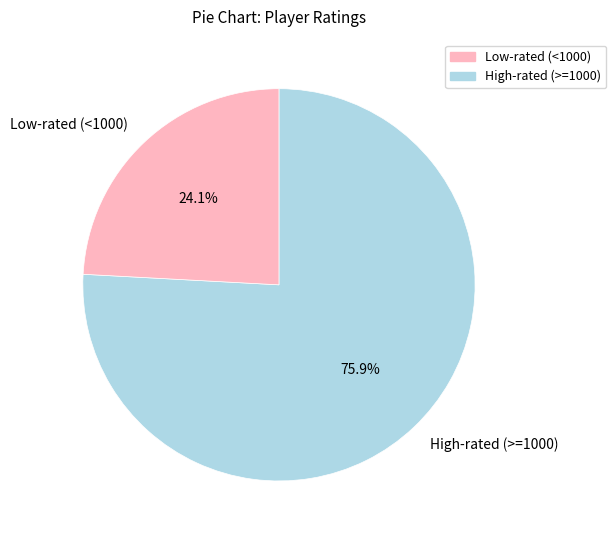

Which slice is the smallest?

Low-rated (<1000)